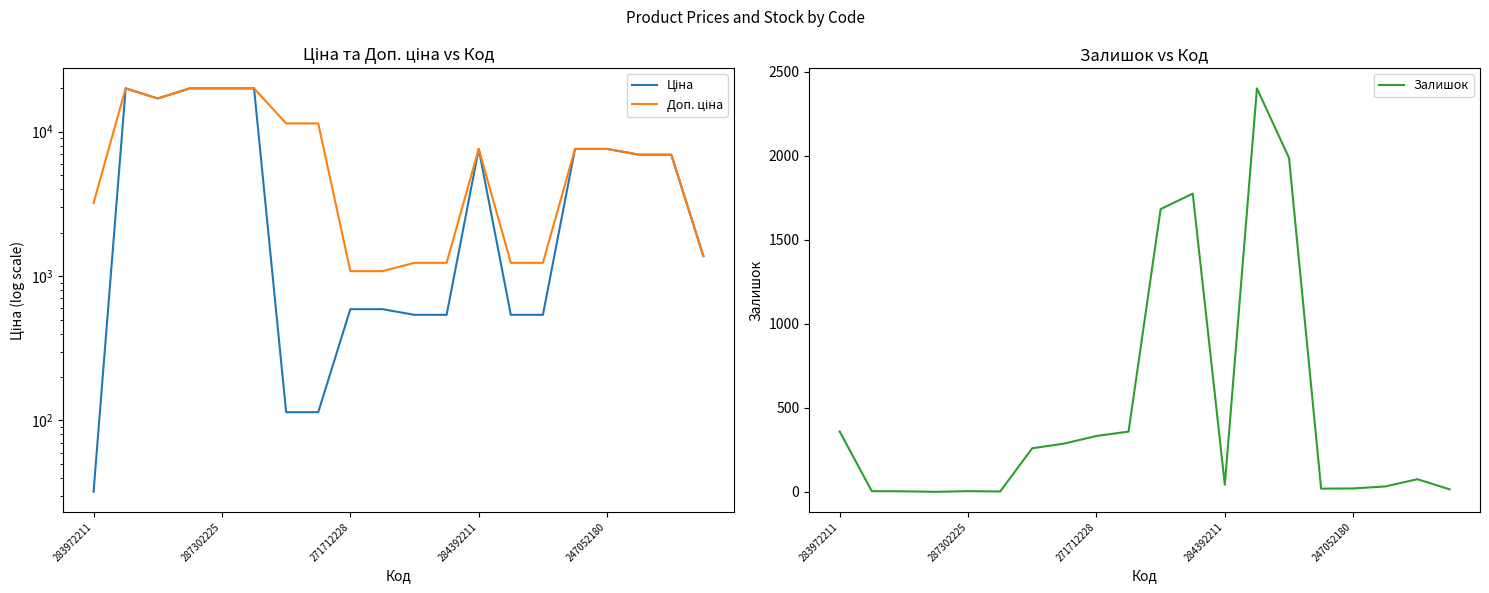

What is the total value across all series at 6?

11784.1